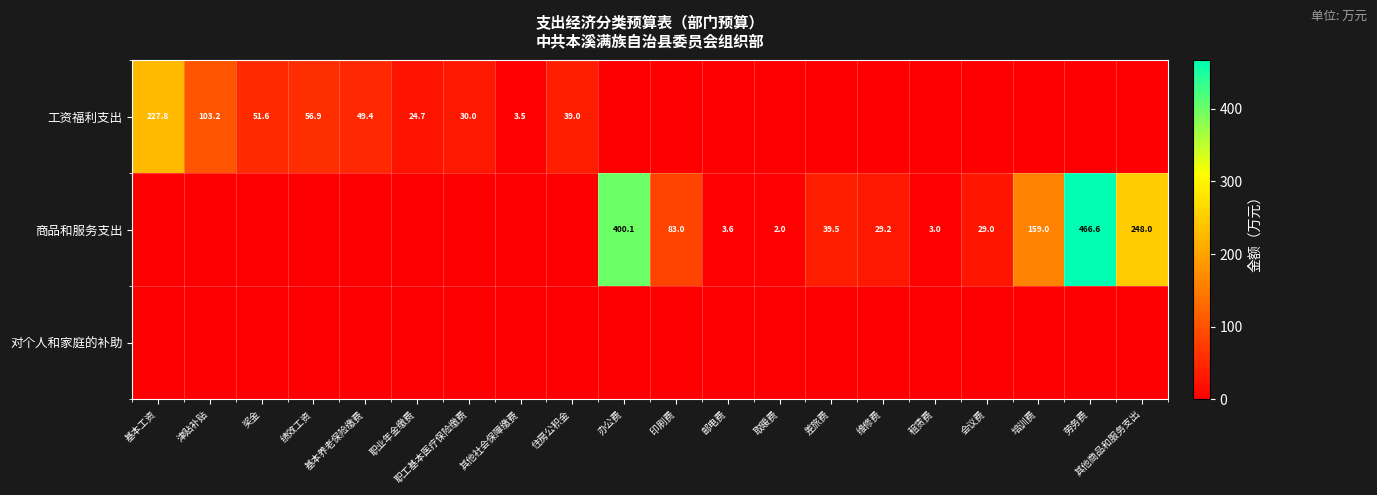

Is it true that 商品和服务支出 equals 75.3 at 培训费?

False